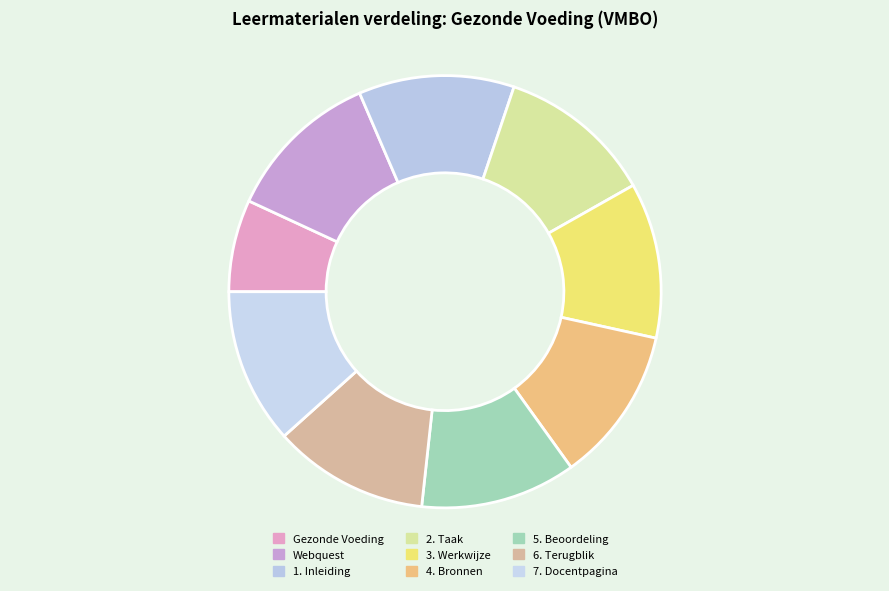

How many slices are in this pie chart?

9